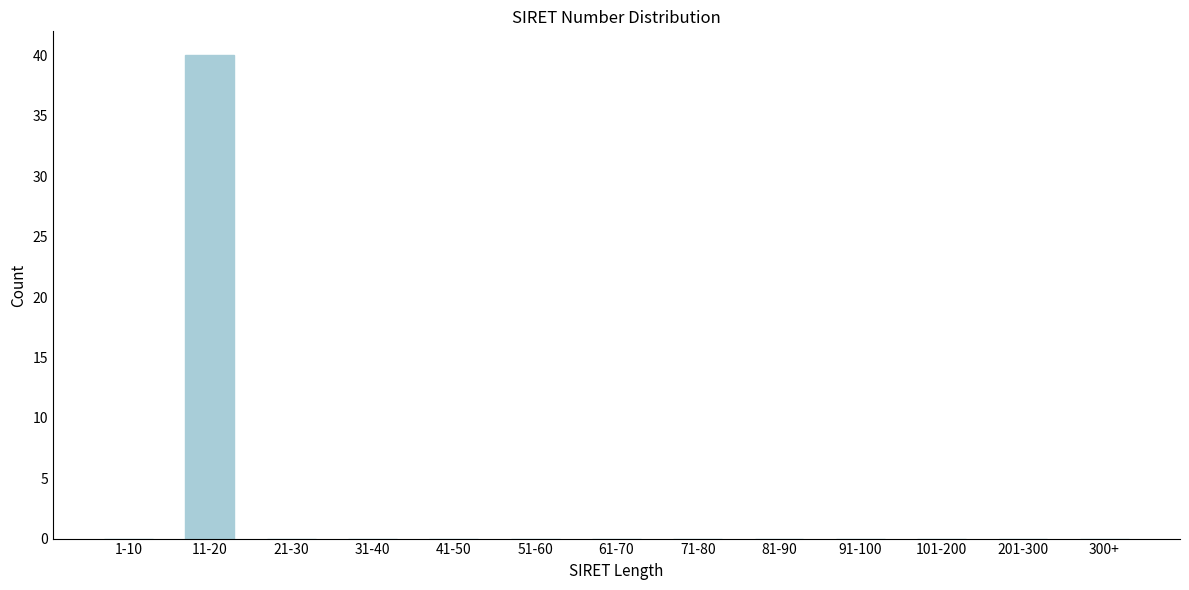

Reading left to right, extract all data points from this chart.

1-10=0	11-20=40	21-30=0	31-40=0	41-50=0	51-60=0	61-70=0	71-80=0	81-90=0	91-100=0	101-200=0	201-300=0	300+=0